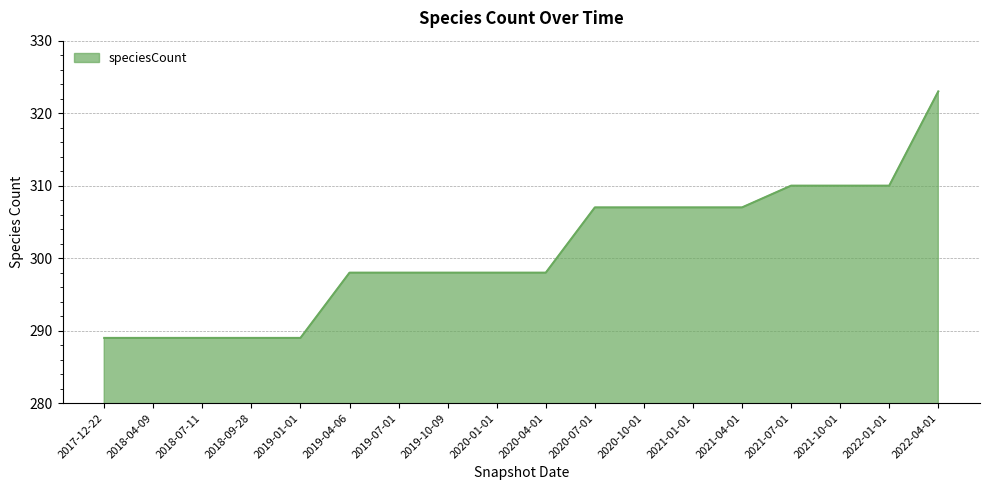

Which has a higher value, 2018-09-28 or 2022-01-01?

2022-01-01